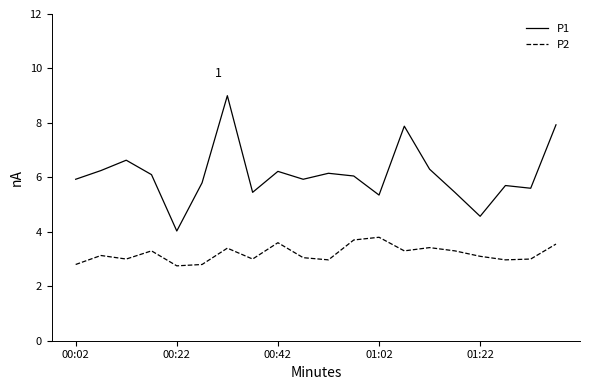

How many lines are shown in the chart?

2